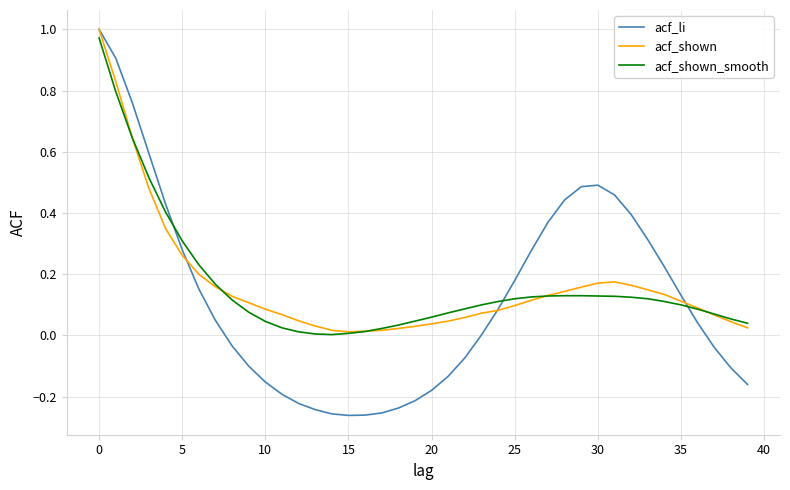

Which series has the largest range (max minus min)?

acf_li